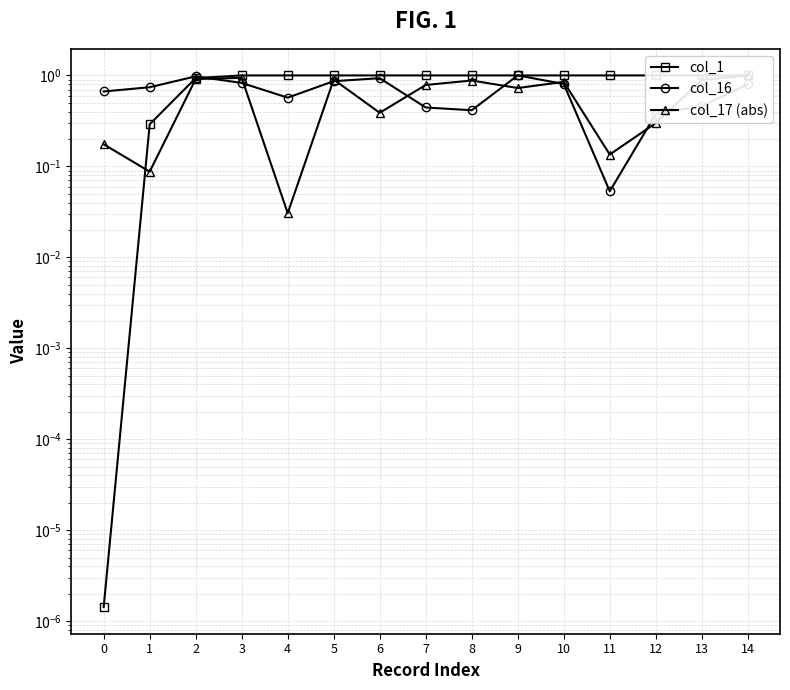

What is the difference between the maximum and second lowest values in the col_17 (abs) series?

0.9